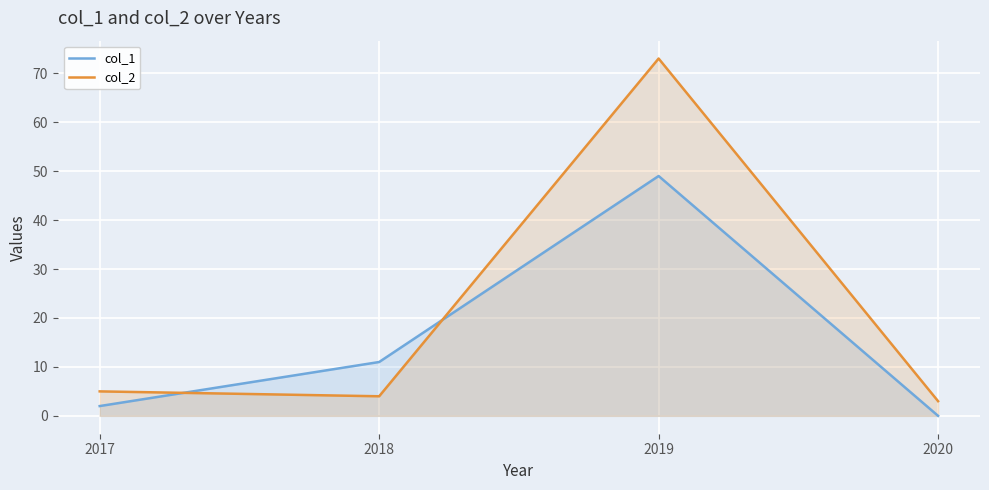

Between 2018 and 2020, which series saw the biggest shift?

col_1